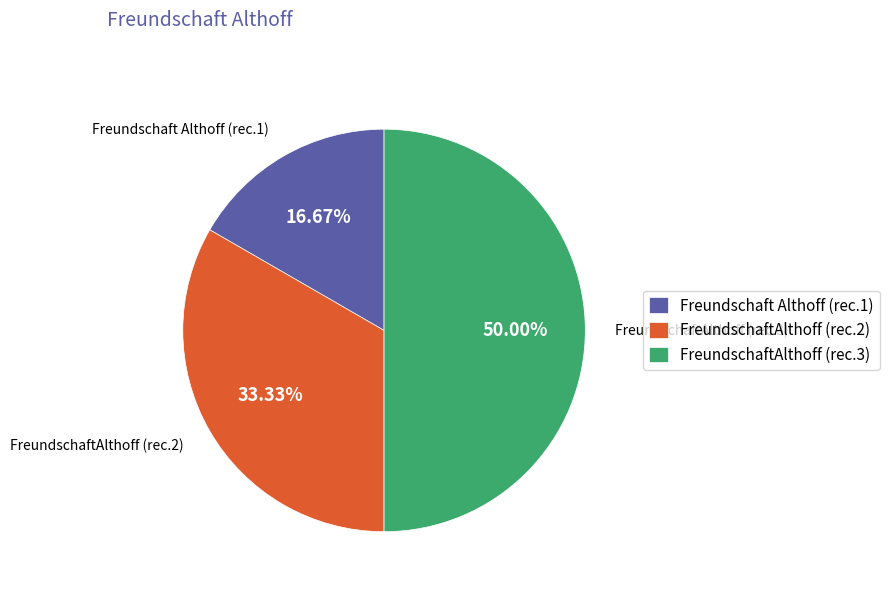

Rank the categories by value from lowest to highest.

Freundschaft Althoff (rec.1), FreundschaftAlthoff (rec.2), FreundschaftAlthoff (rec.3)